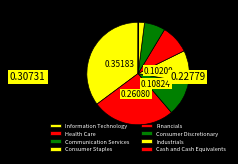

Rank the categories by value from lowest to highest.

Cash and Cash Equivalents, Industrials, Consumer Discretionary, Financials, Consumer Staples, Health Care, Communication Services, Information Technology